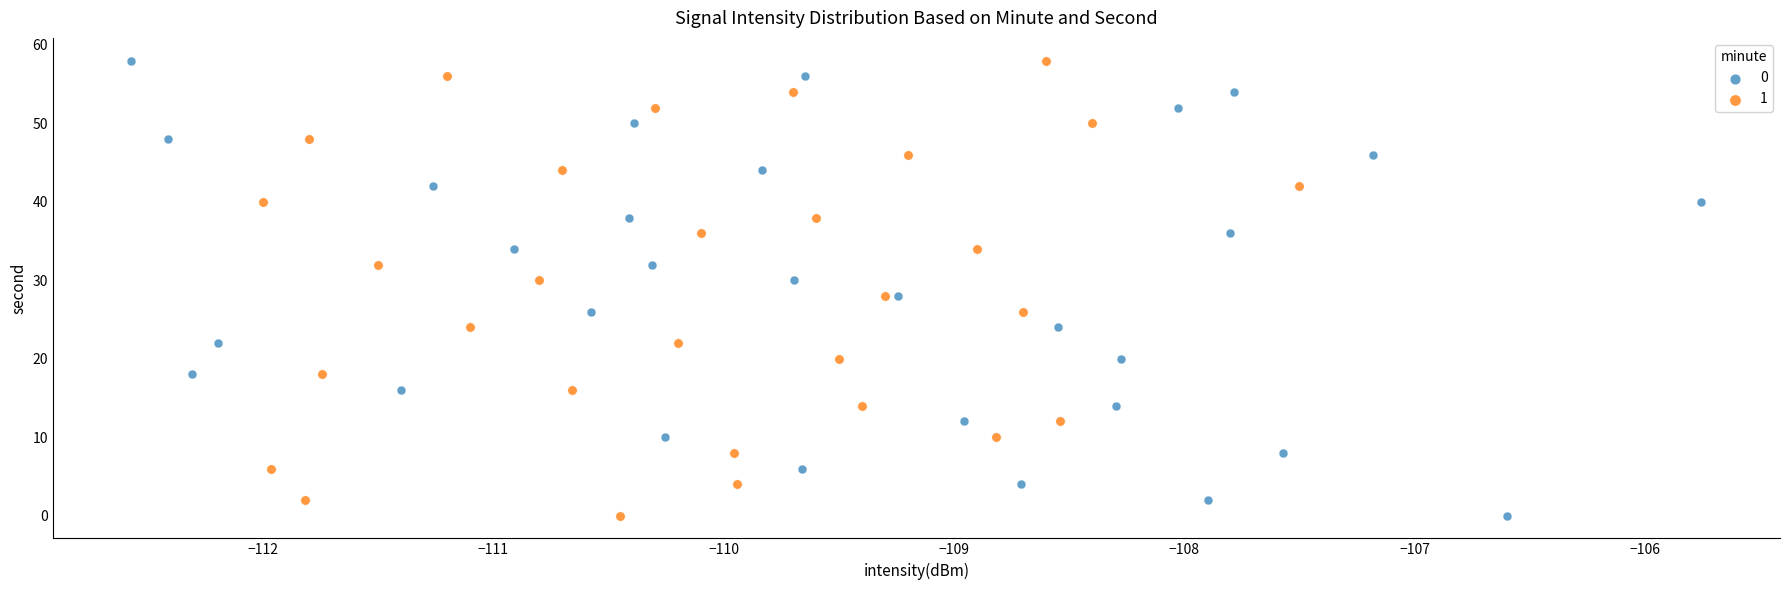

What are all the series names shown in the legend?

0, 1